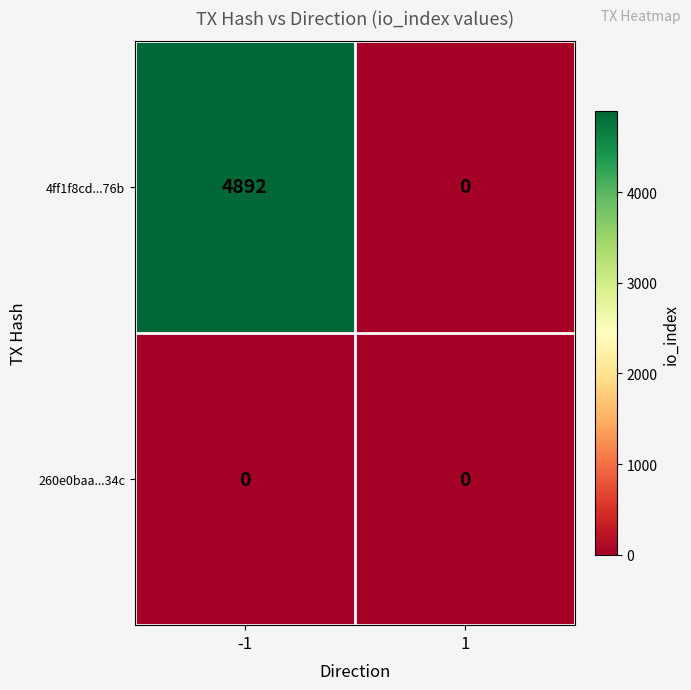

Reading left to right, what are all the values shown in this chart?

4ff1f8cd...76b: 4892	0
260e0baa...34c: 0	0